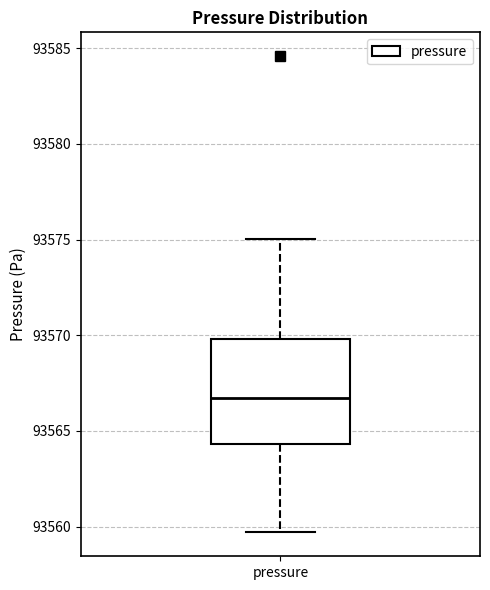

Where does the lower whisker of the box for pressure end on the y-axis? The values are not printed on the chart, so give them approximately, as read against the axis.

93559.5